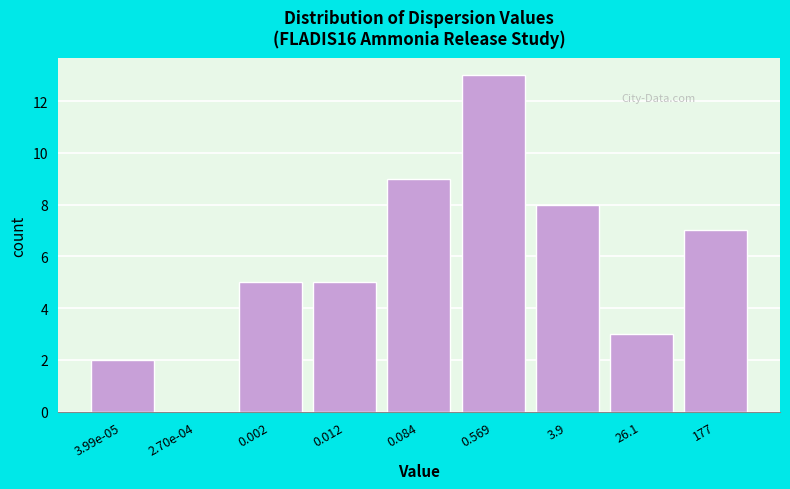

Reading left to right, transcribe all the data shown in this chart.

3.99e-05=2	2.70e-04=0	0.002=5	0.012=5	0.084=9	0.569=13	3.9=8	26.1=3	177=7